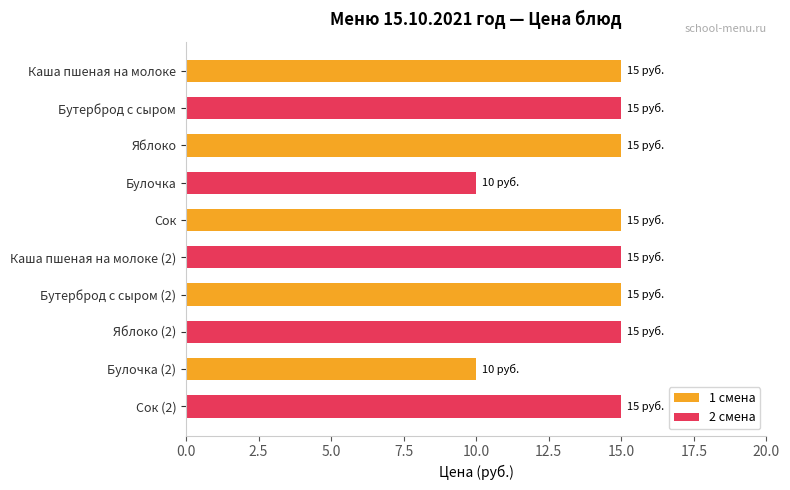

What is the difference between the maximum and minimum values in the 2 смена series?

5